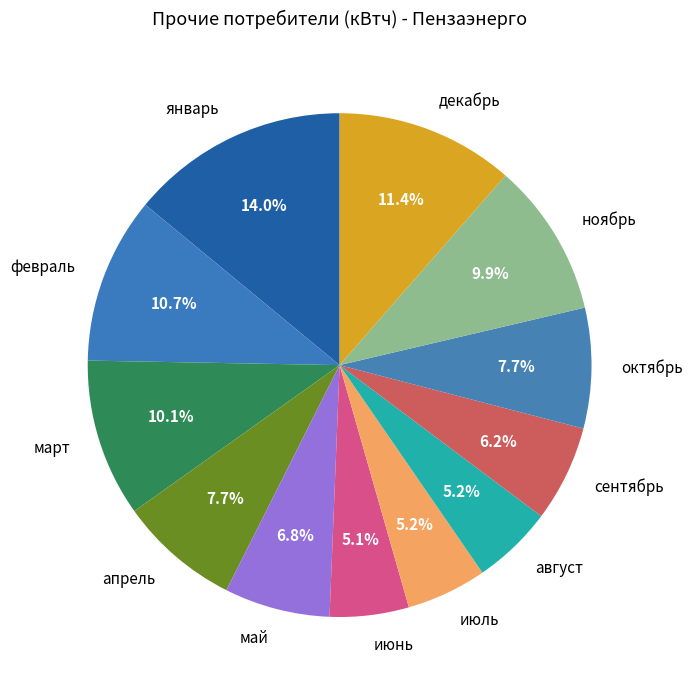

Does any single category account for the majority?

No